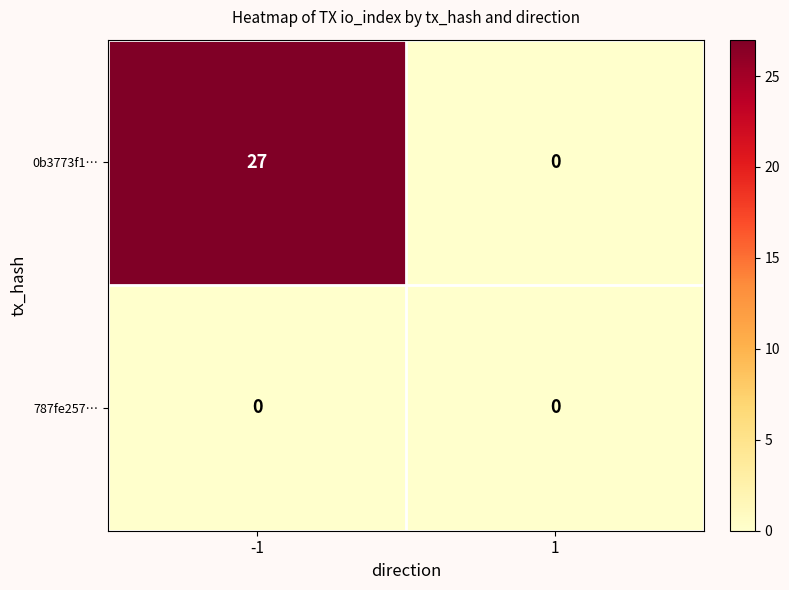

What is the difference between the 0b3773f1… values at -1 and 1?

27